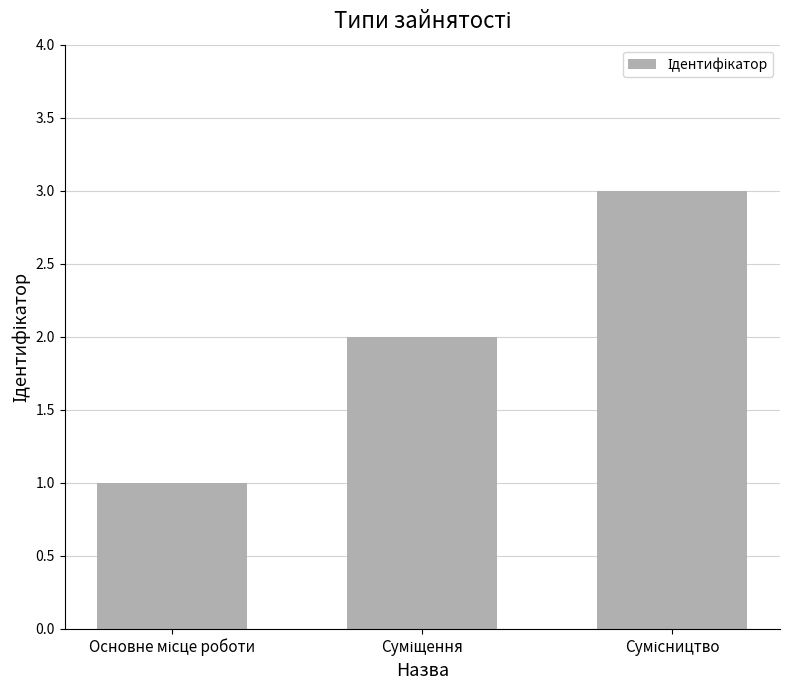

What is the value of the 2nd bar from the left?

2